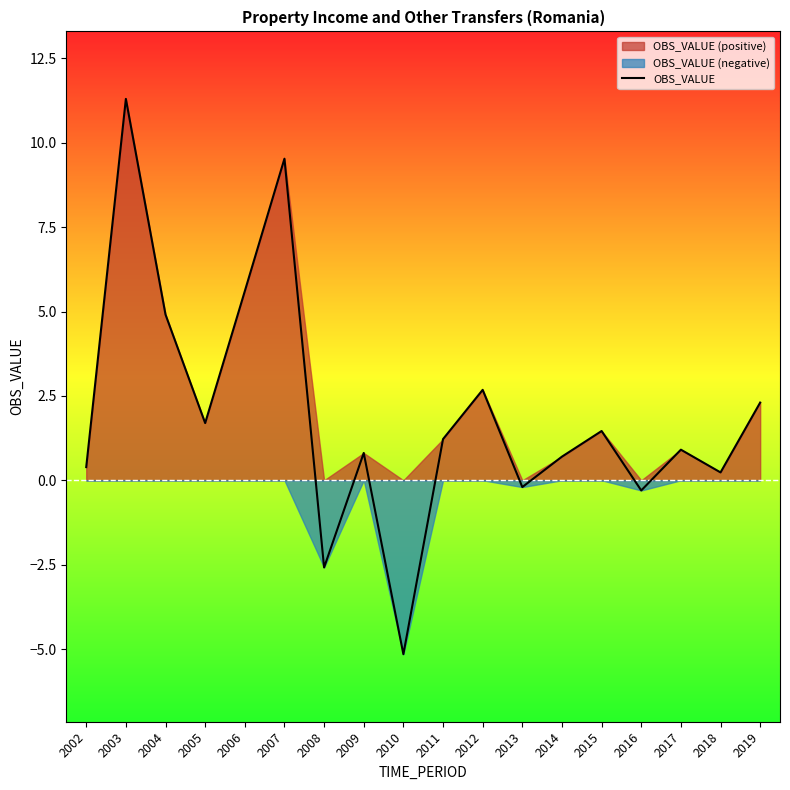

What is the value of the 3rd point from the left?

4.9